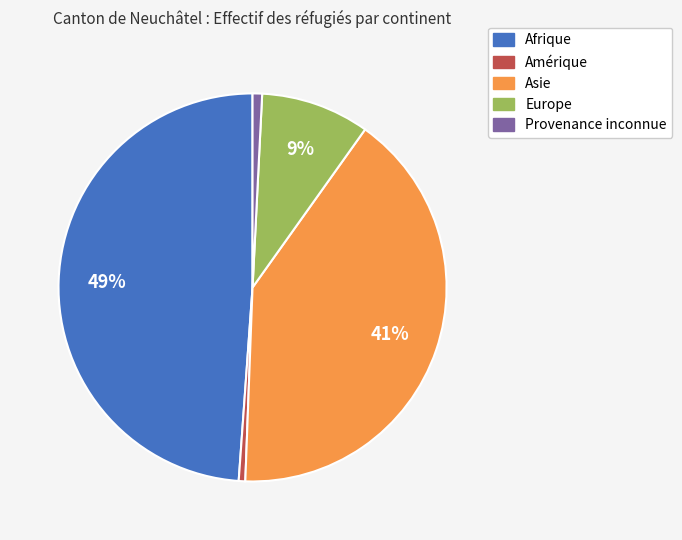

The Asie slice represents 55% of the pie. True or false?

False